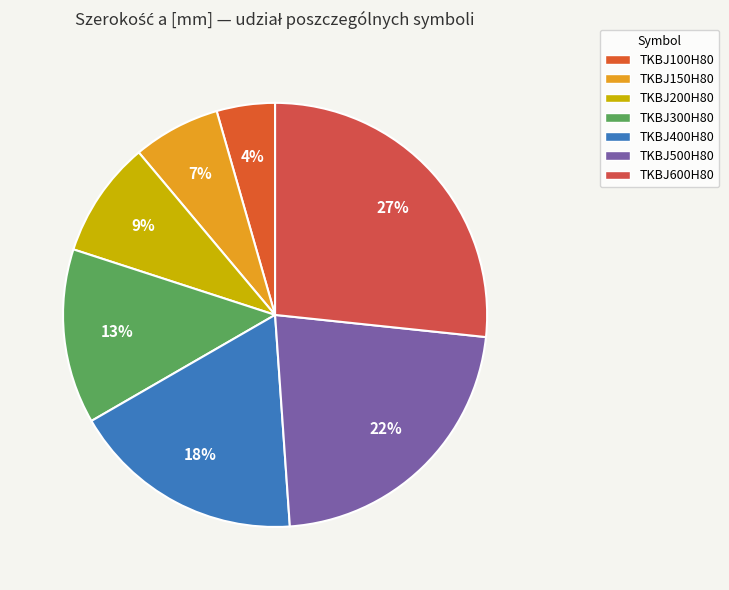

Which has a higher value, TKBJ600H80 or TKBJ300H80?

TKBJ600H80